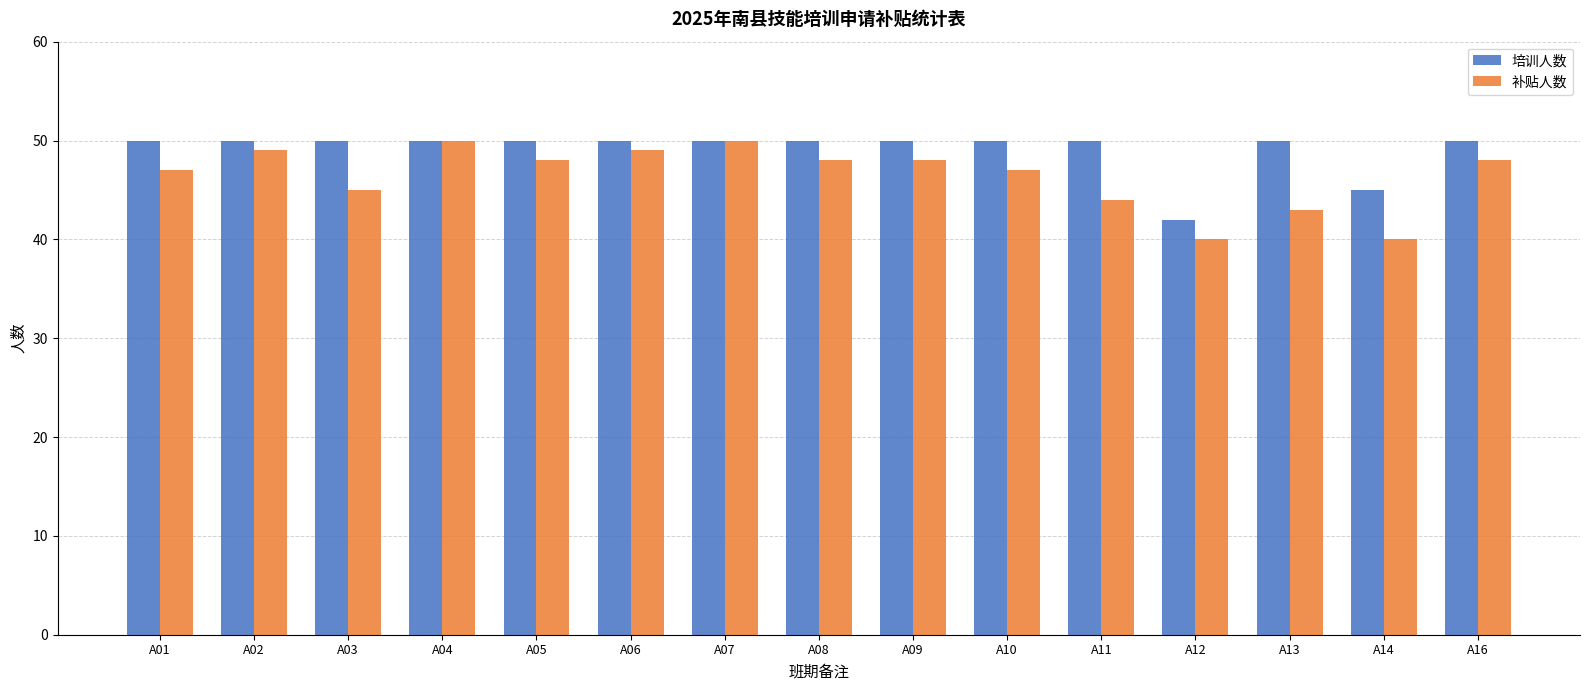

What is the value of the 培训人数 bar at the 1st from the left?

50